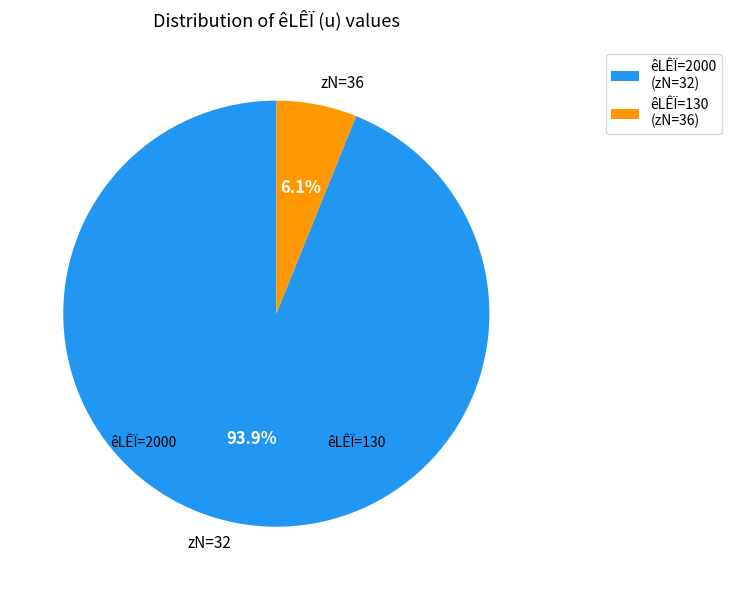

What percentage is NOT represented by zN=36?

93.9%